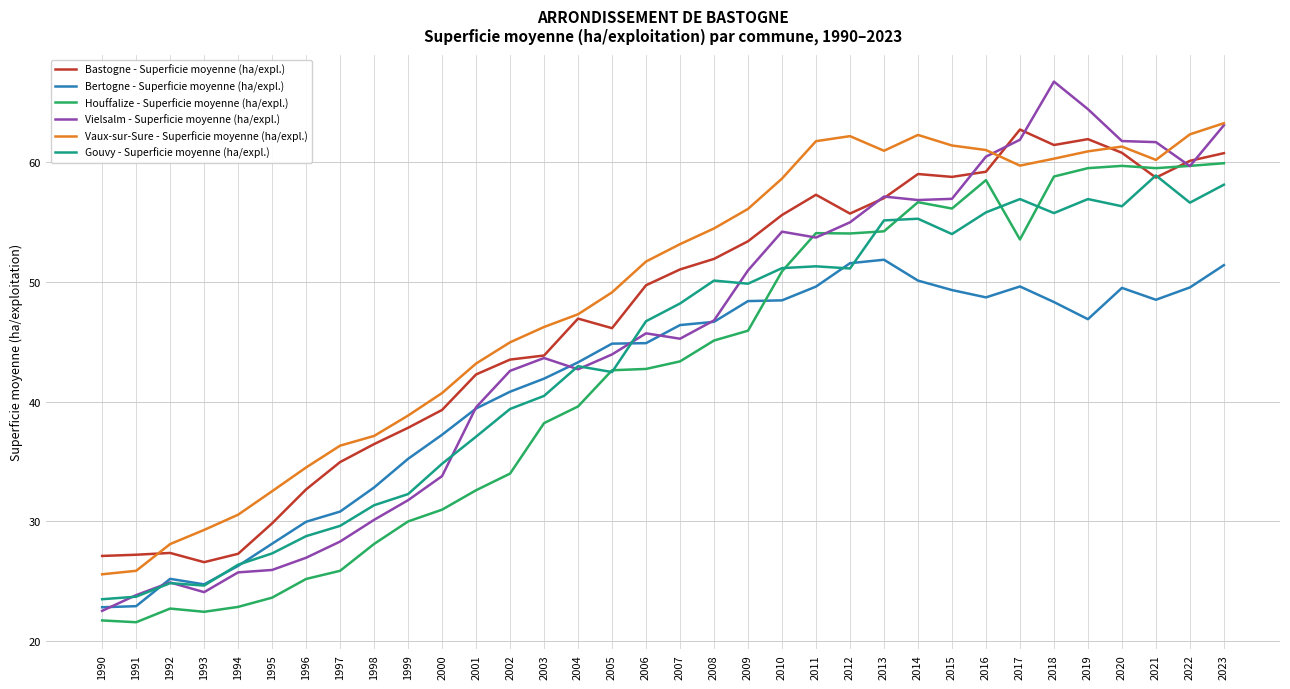

Is the value of Bastogne - Superficie moyenne (ha/expl.) at 2020 greater than the value of Bertogne - Superficie moyenne (ha/expl.) at 2009?

Yes